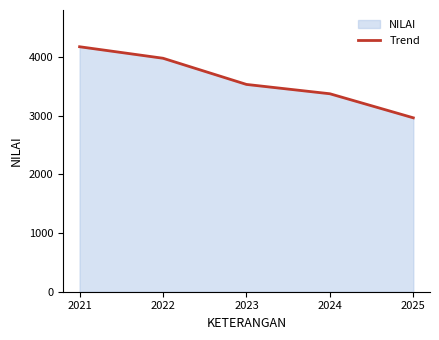

What is the greatest value displayed?

4174